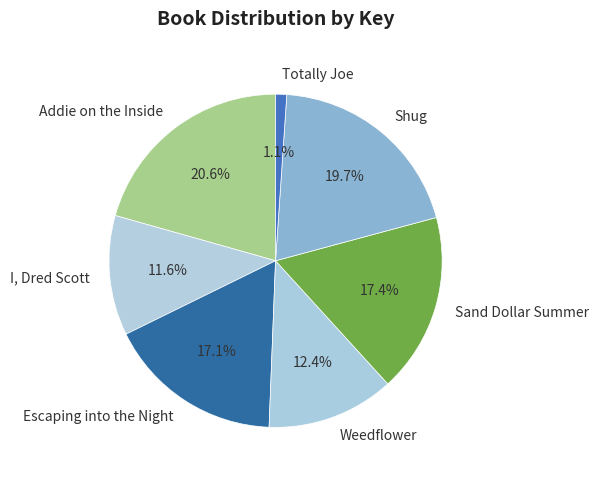

What is the largest slice in the pie chart?

Addie on the Inside